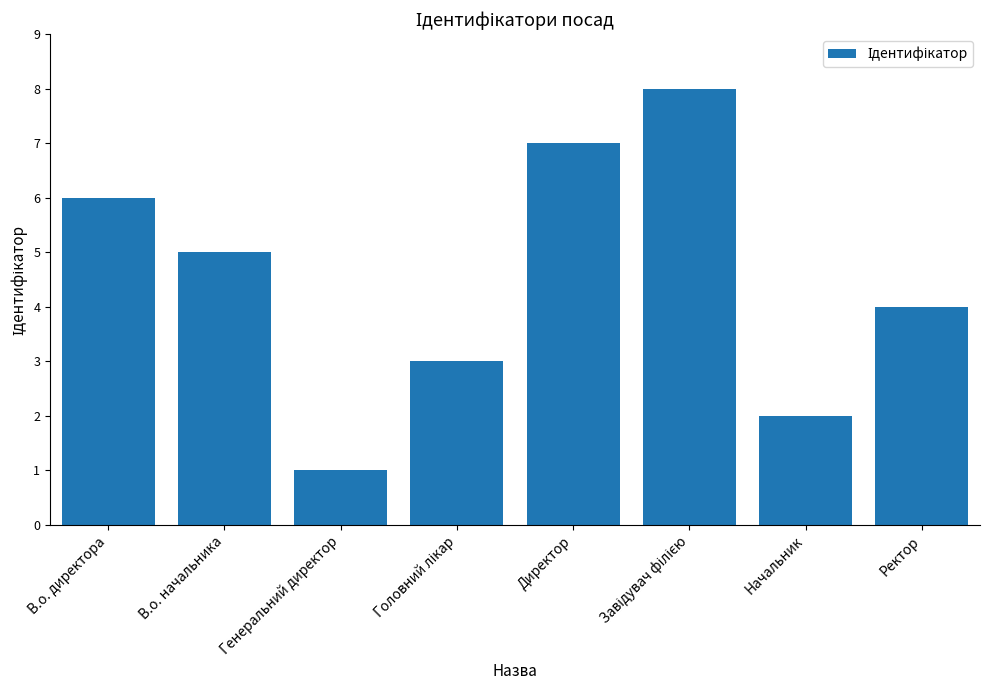

Which has a higher value, Начальник or Директор?

Директор